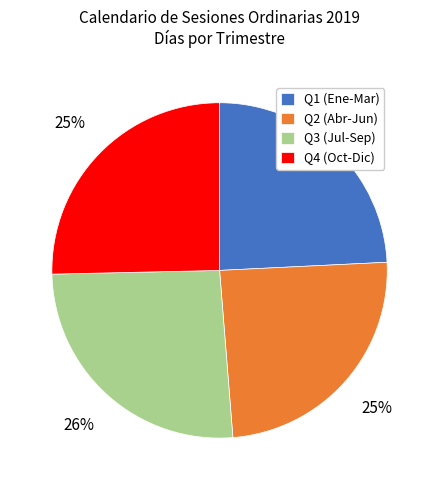

Between Q4 (Oct-Dic) and Q3 (Jul-Sep), which is larger?

Q3 (Jul-Sep)